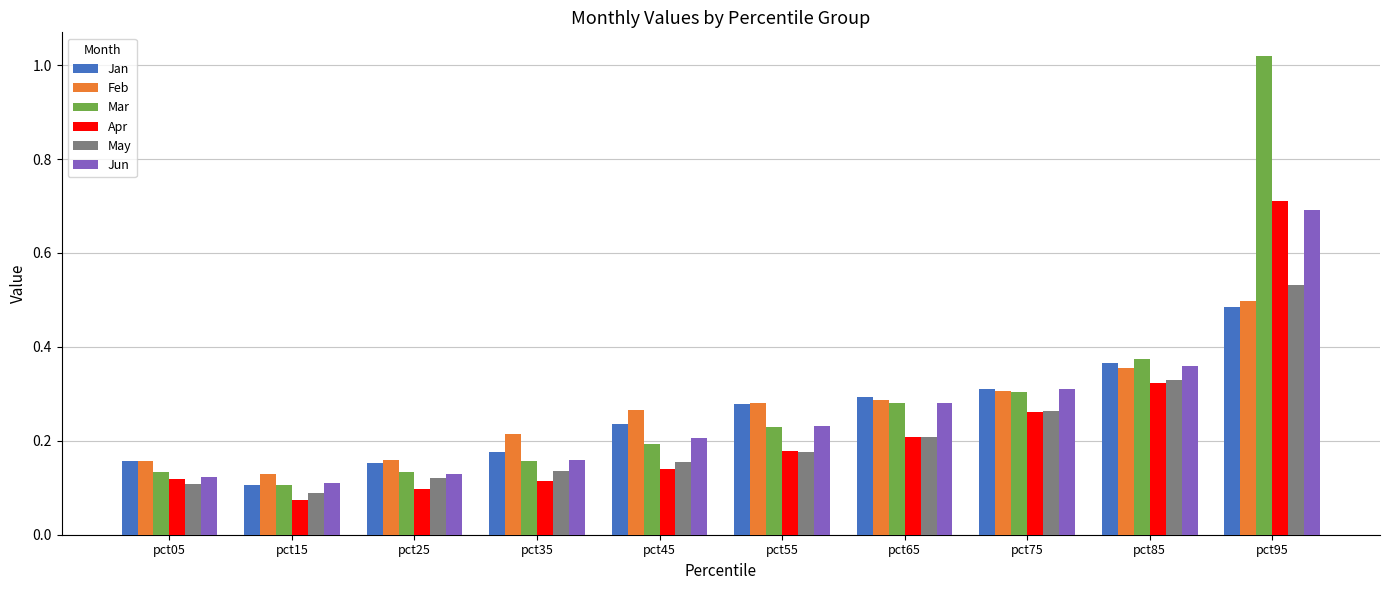

What is the total value across all series at pct55?

1.4